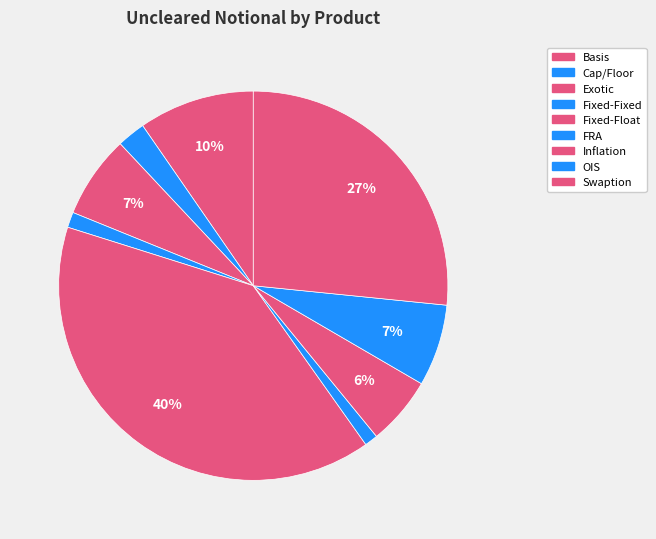

Is it true that Exotic is 7% of the pie?

True